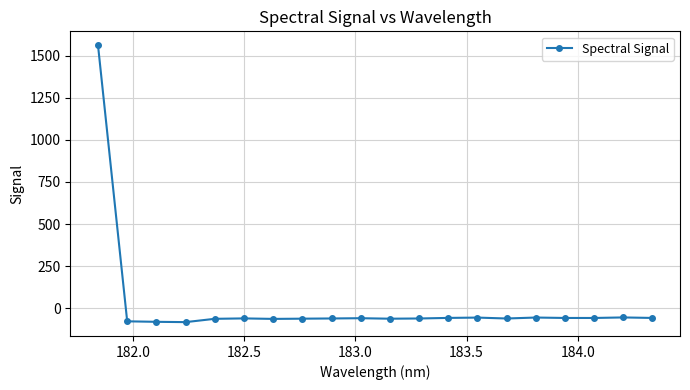

What is the smallest value displayed?

-83.1